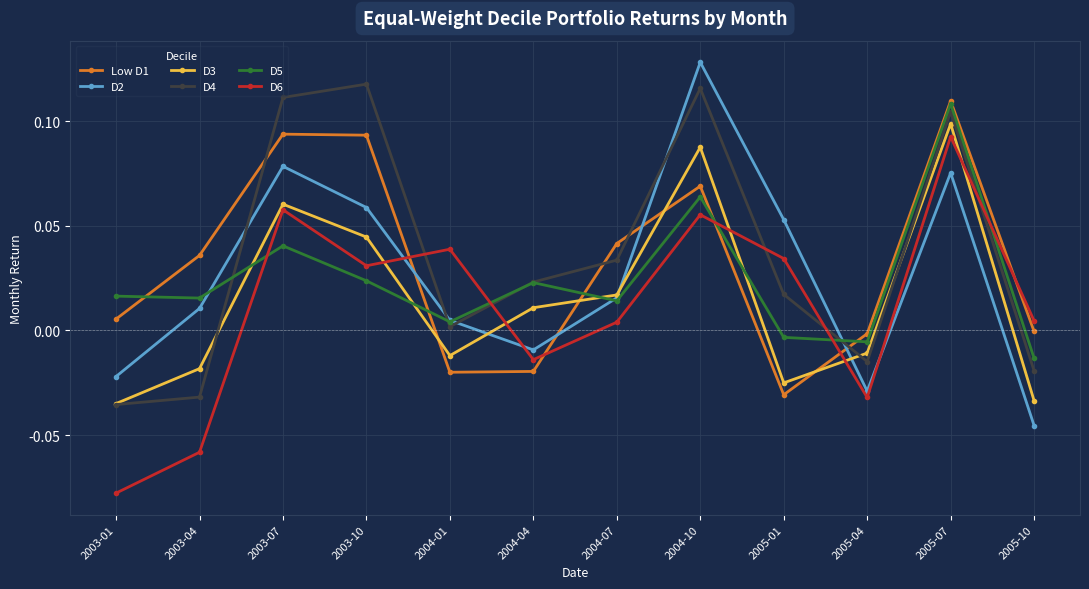

At which label is D2 closest to 0?

2004-01